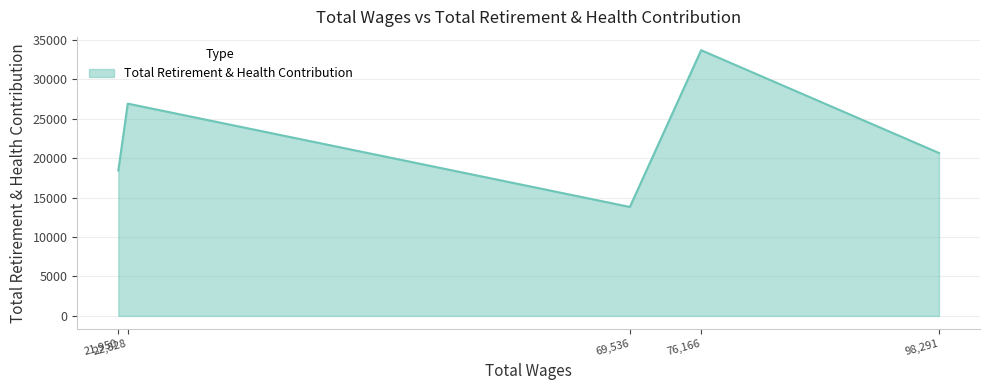

How many values are below 20650?

2